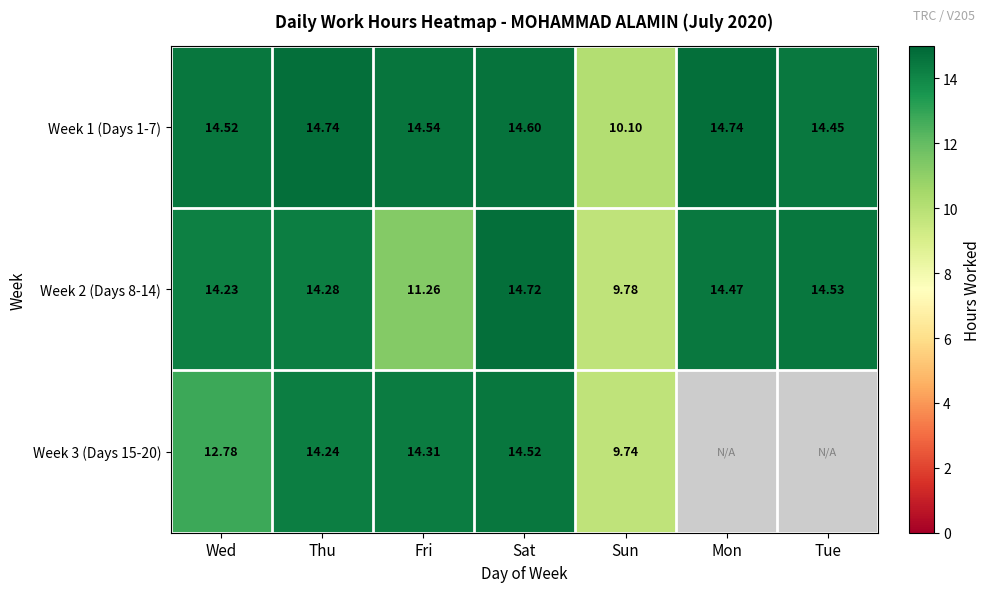

Is the value of Week 2 (Days 8-14) at Sun greater than the value of Week 1 (Days 1-7) at Wed?

No